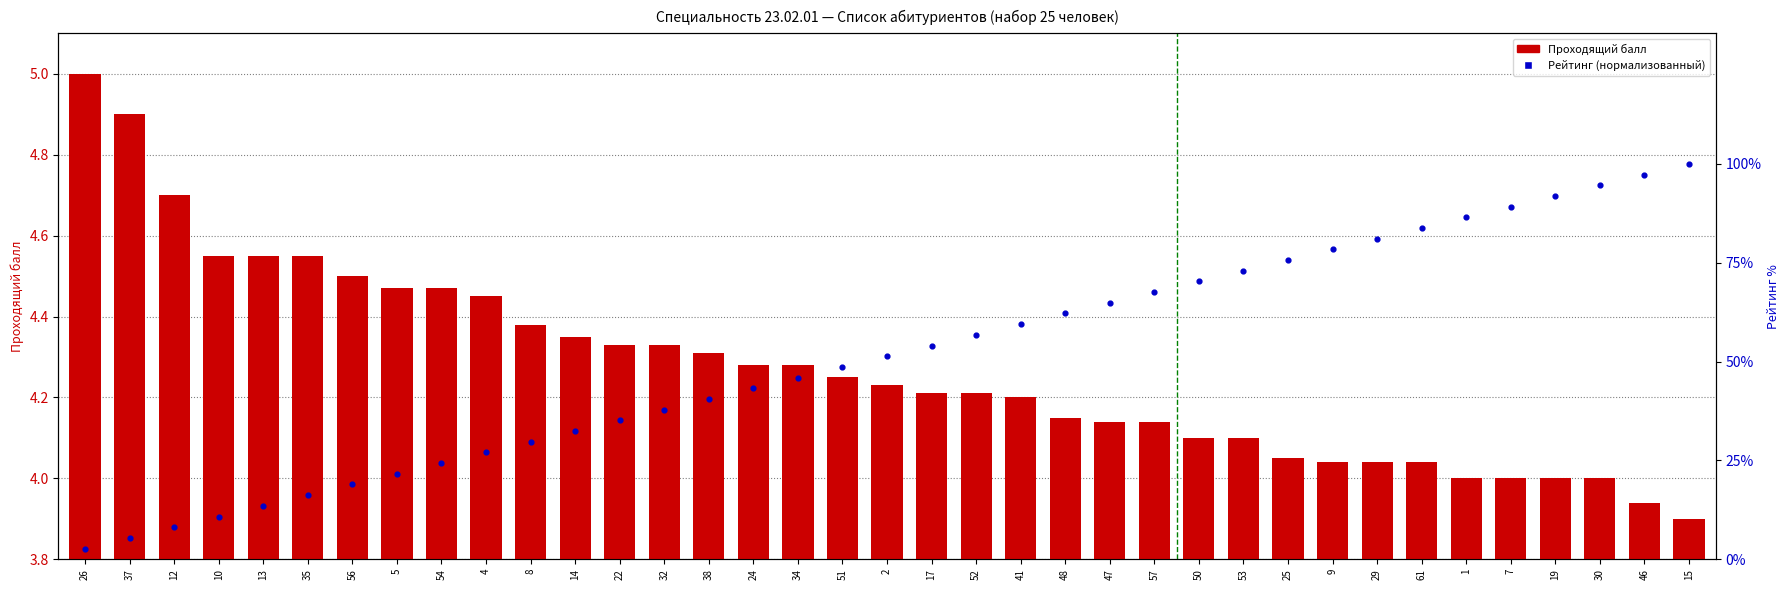

What is the total value across all series at 5?

22.3